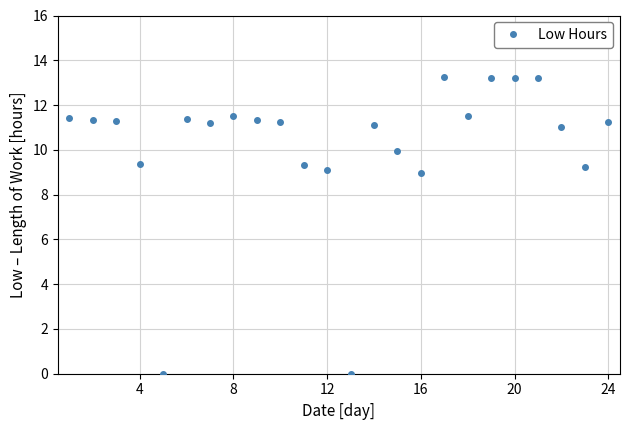

True or false: the data has more than 2 interior local peaks.

True